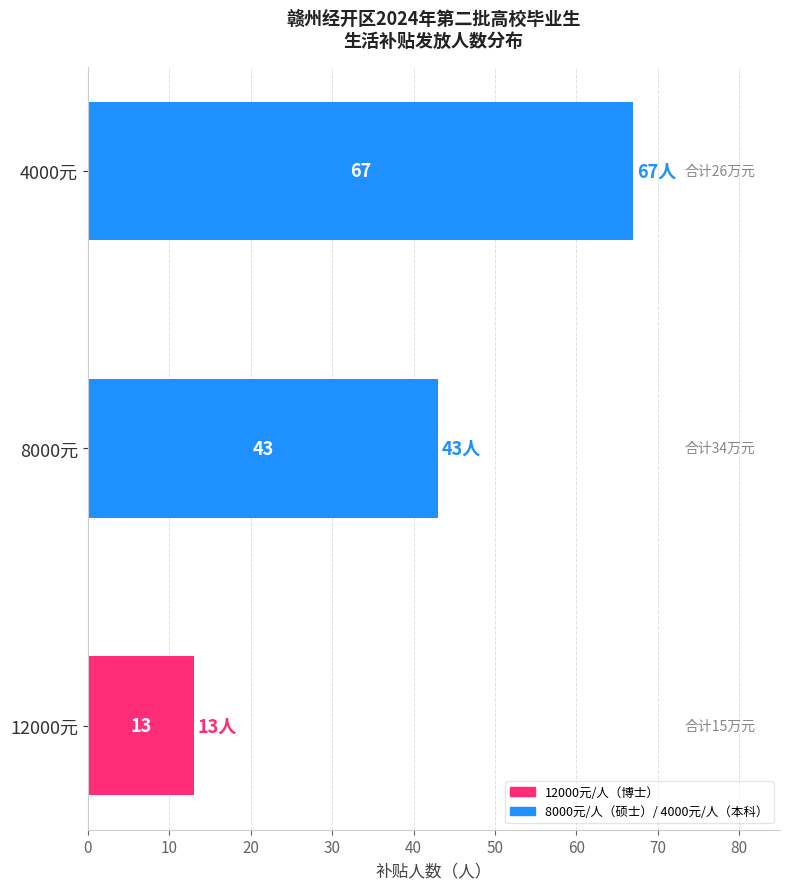

List the labels in order of value, smallest first.

12000元, 8000元, 4000元